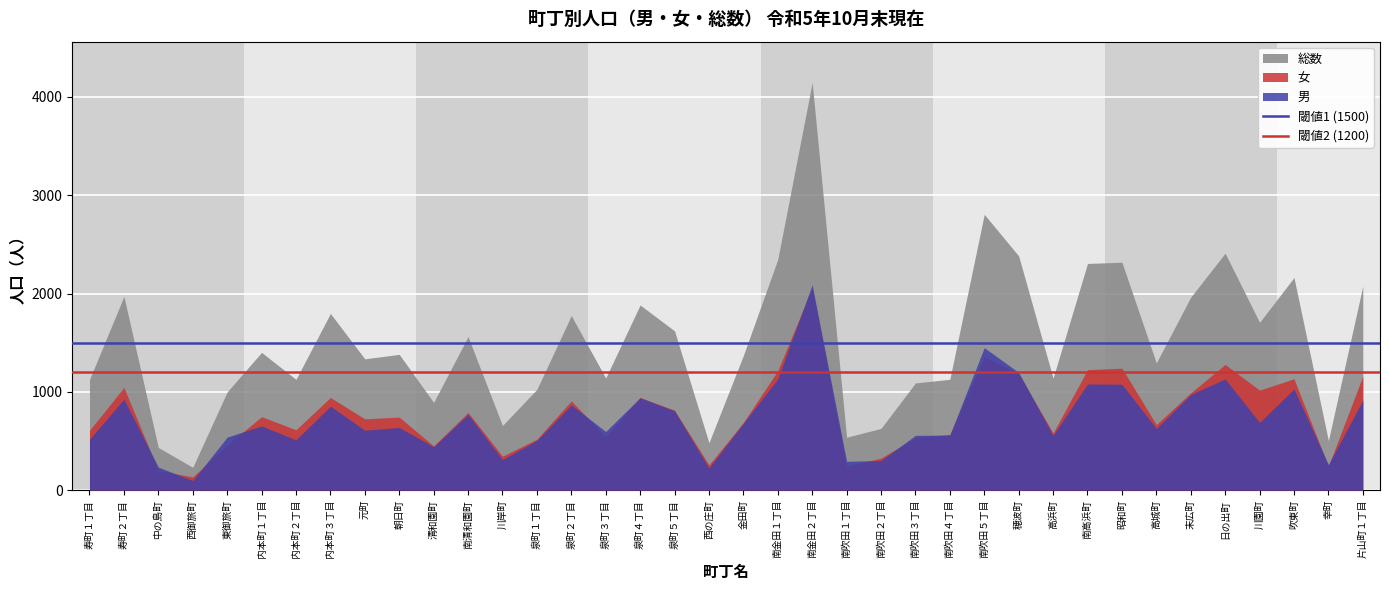

What is the minimum value for 閾値2 (1200)?

1200